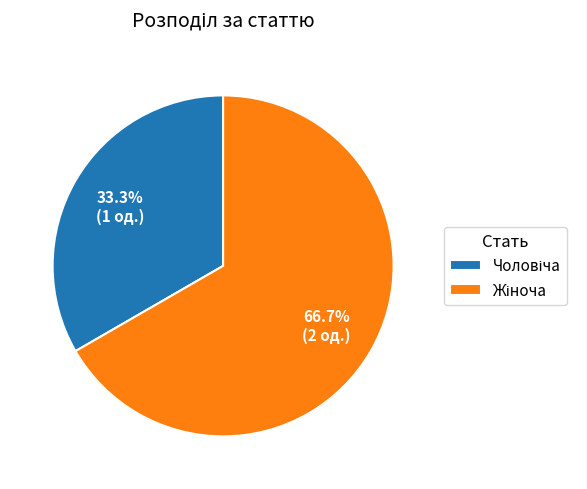

How many slices are in this pie chart?

2